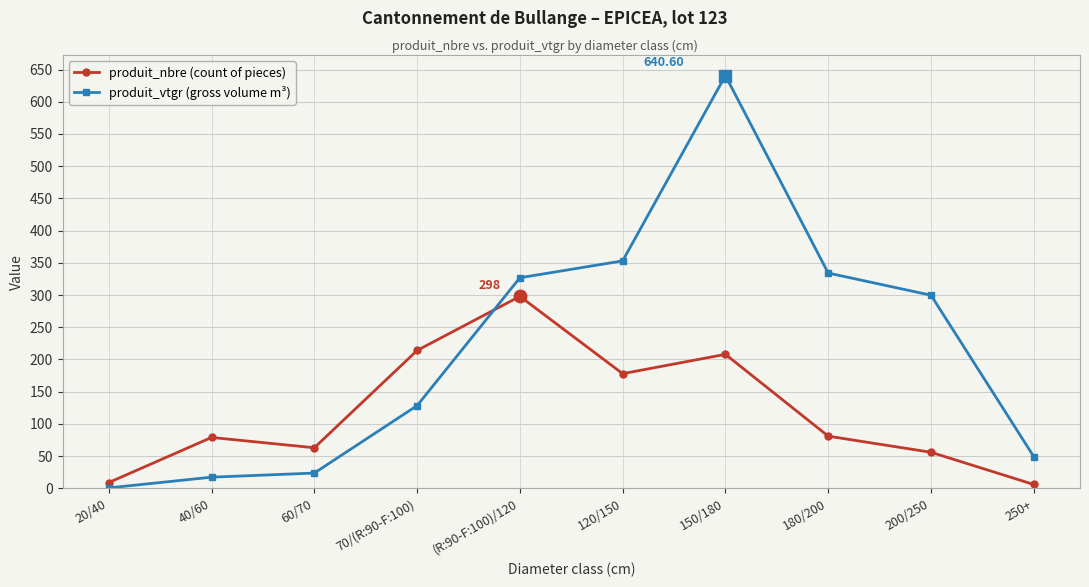

What is the value of the produit_nbre (count of pieces) point at the 10th from the left?

6.0